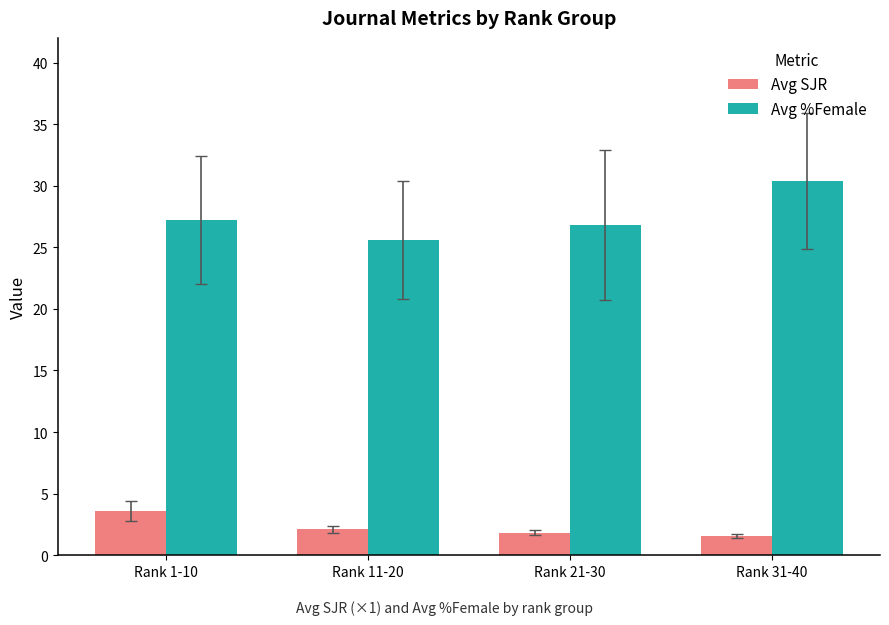

What position from the left is Rank 1-10?

1